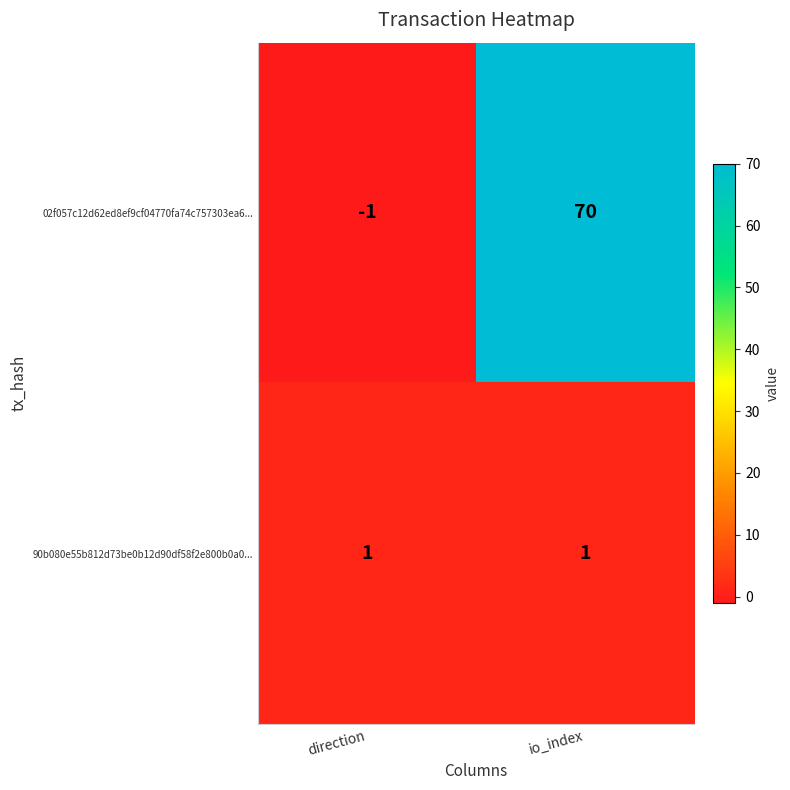

Between direction and io_index, which series saw the biggest shift?

02f057c12d62ed8ef9cf04770fa74c757303ea6...